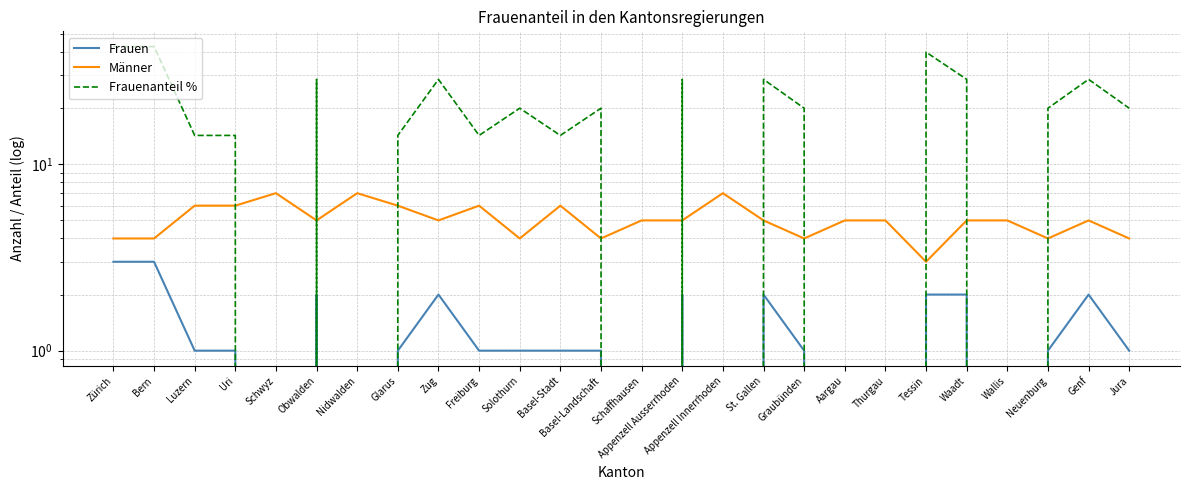

What is the value of the Männer point at the 18th from the left?

4.0